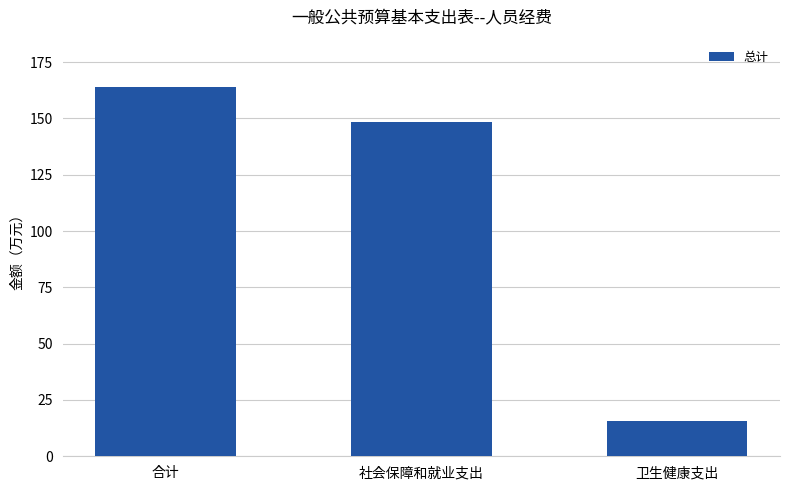

What is the average value?

109.3